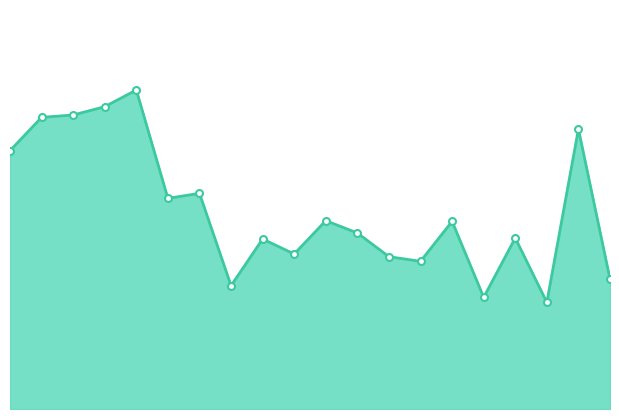

How many interior local peaks (higher than both neighbors) does the data have?

7